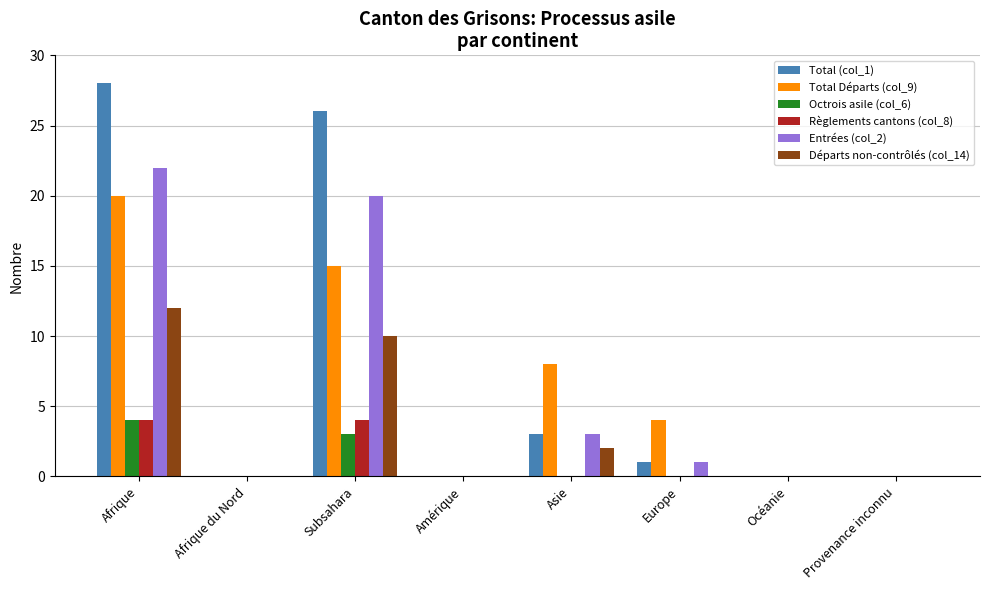

Which series changed the most between Subsahara and Provenance inconnu?

Total (col_1)